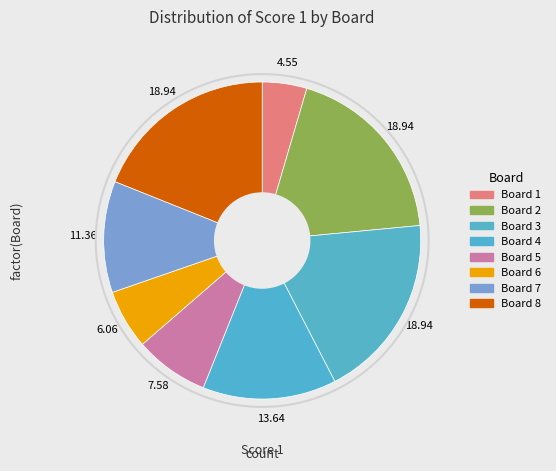

How many slices are in this pie chart?

8